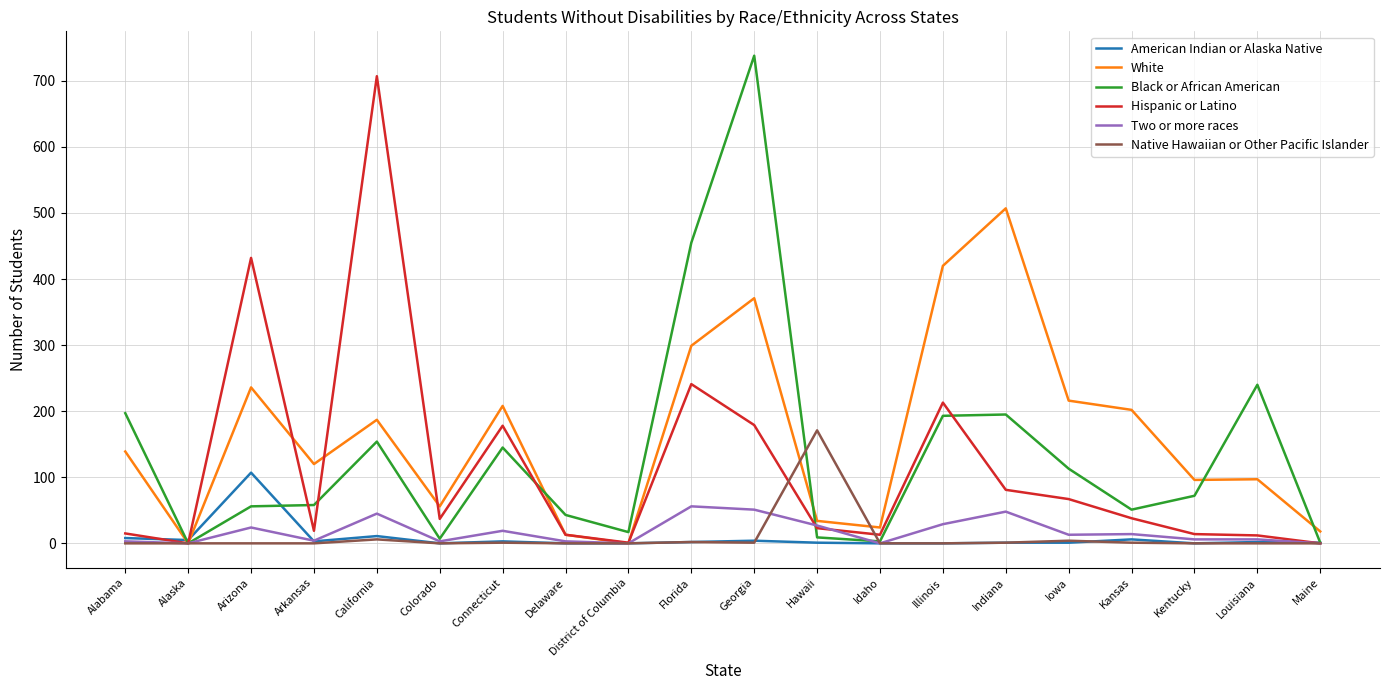

Which series has the widest spread of values?

Black or African American